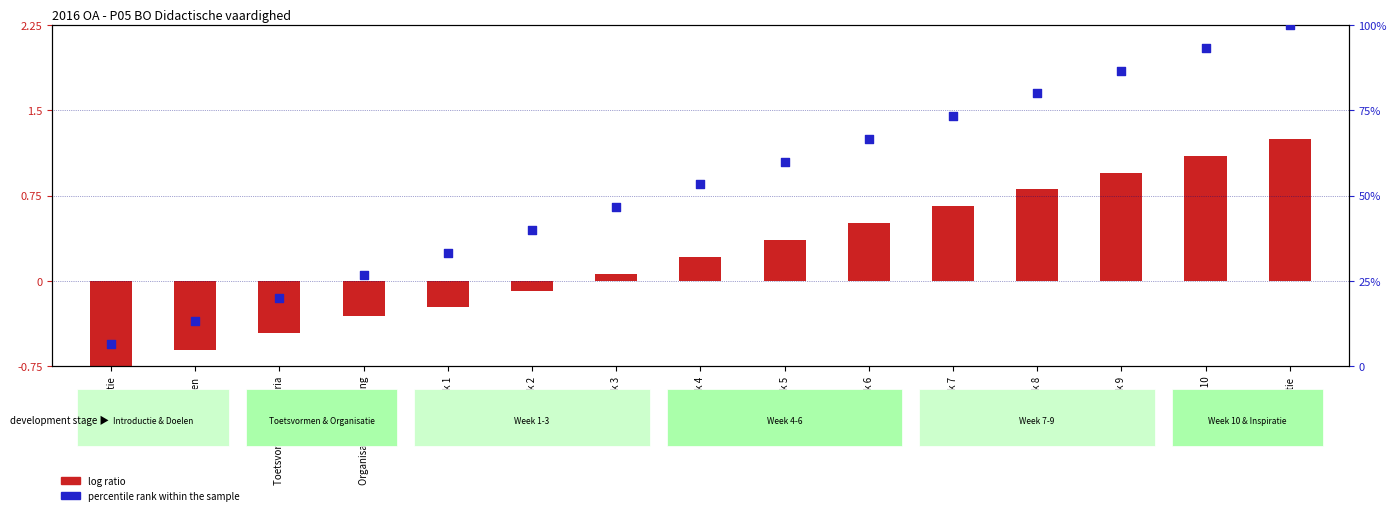

Which series has the largest total across all categories?

percentile rank within the sample